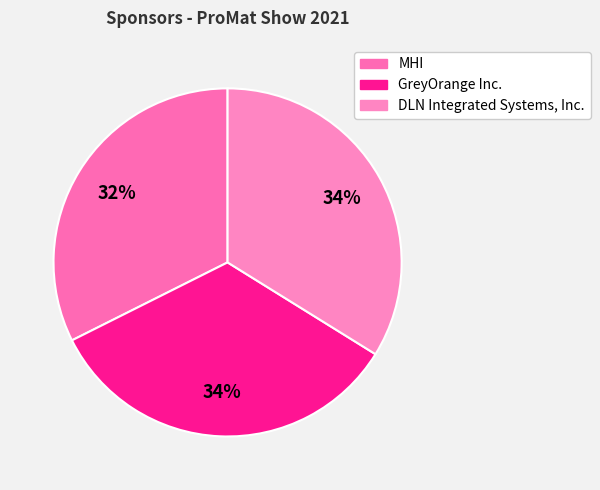

To the nearest percent, what portion does DLN Integrated Systems, Inc. represent?

34%